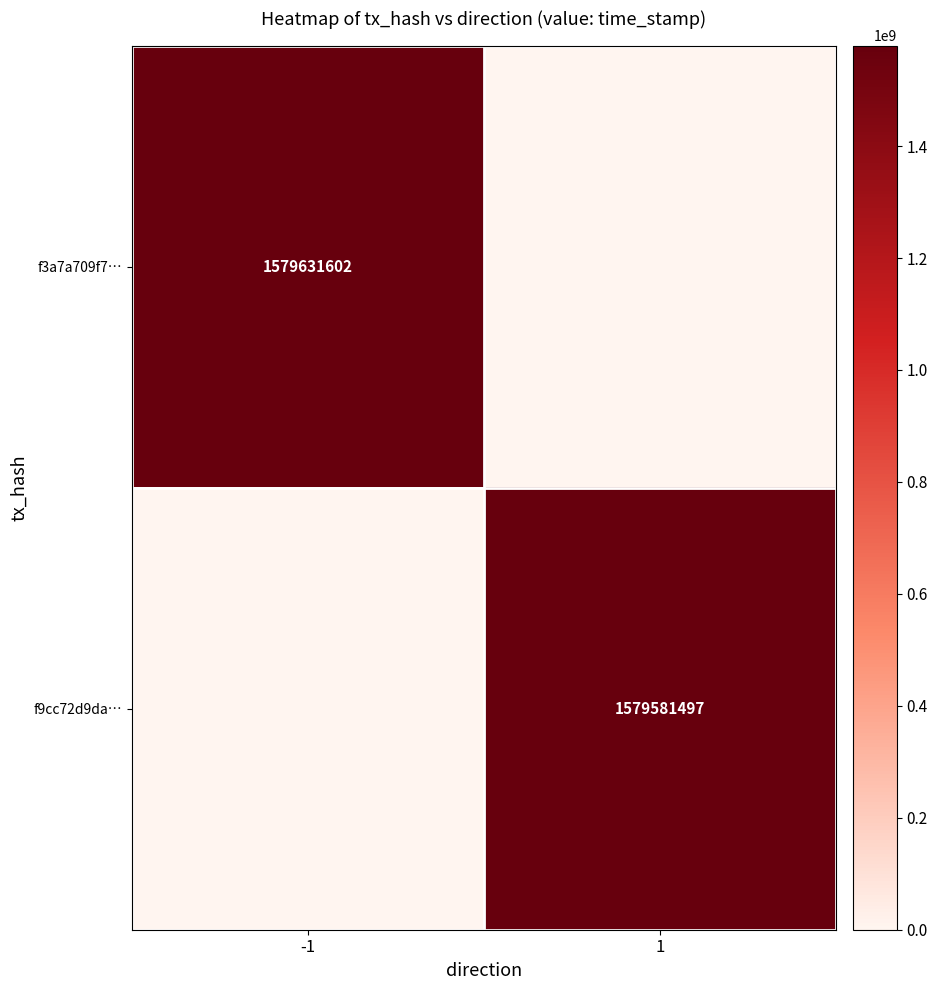

True or false: f9cc72d9da… has a value of 957285589 at 1.

False